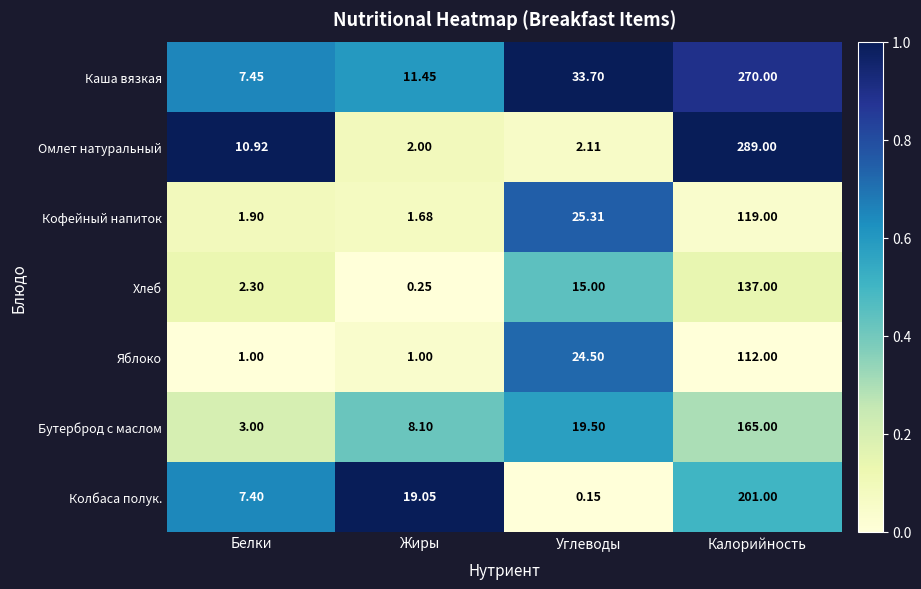

Which series has the largest total across all categories?

Каша вязкая